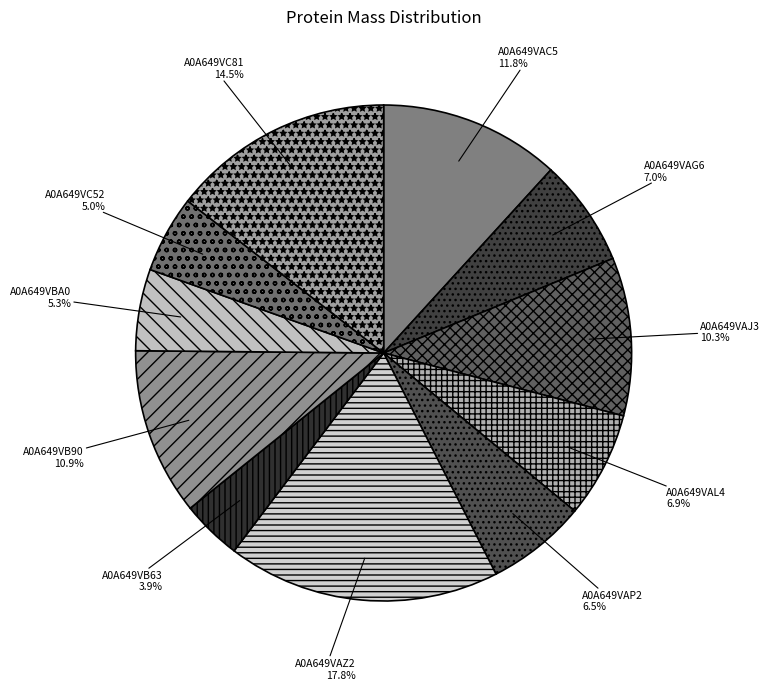

Does A0A649VB90 account for over 50% of the chart?

No